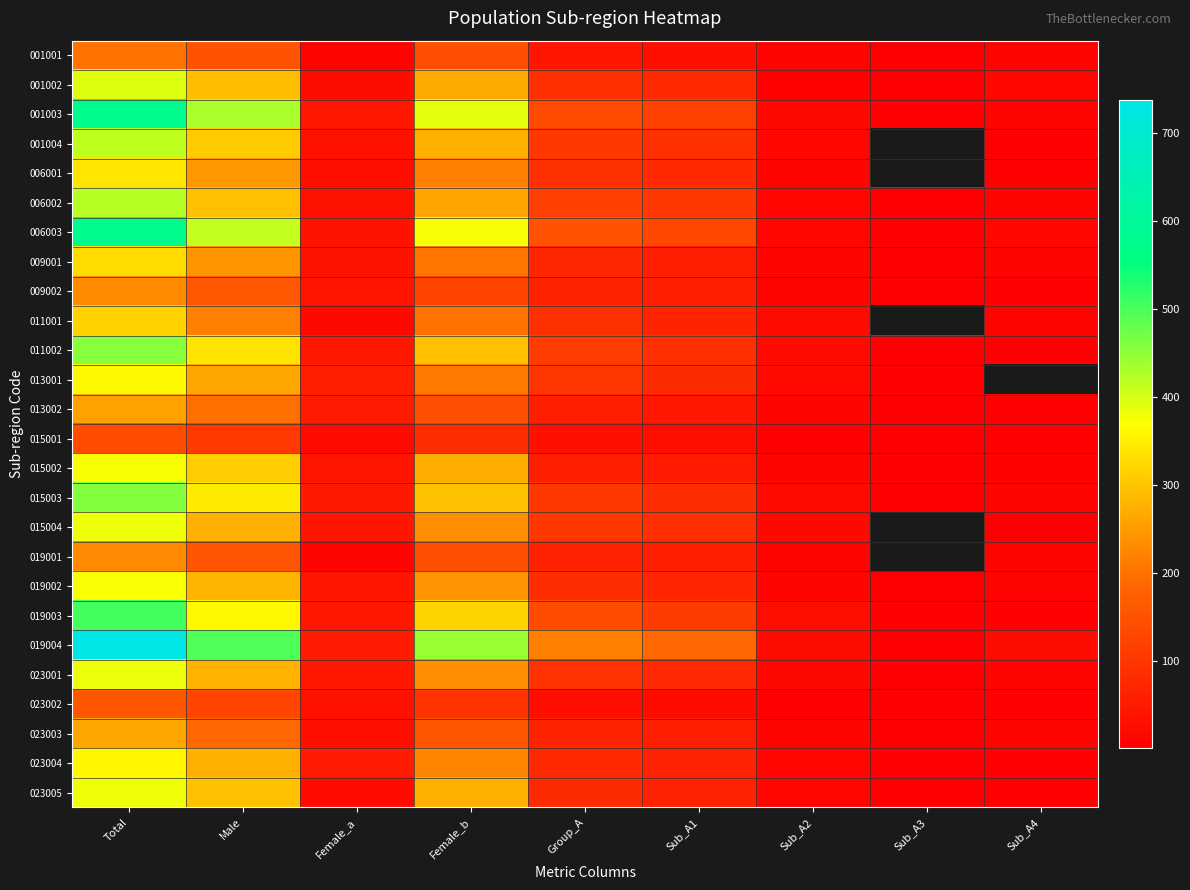

How many series are shown in this chart?

26